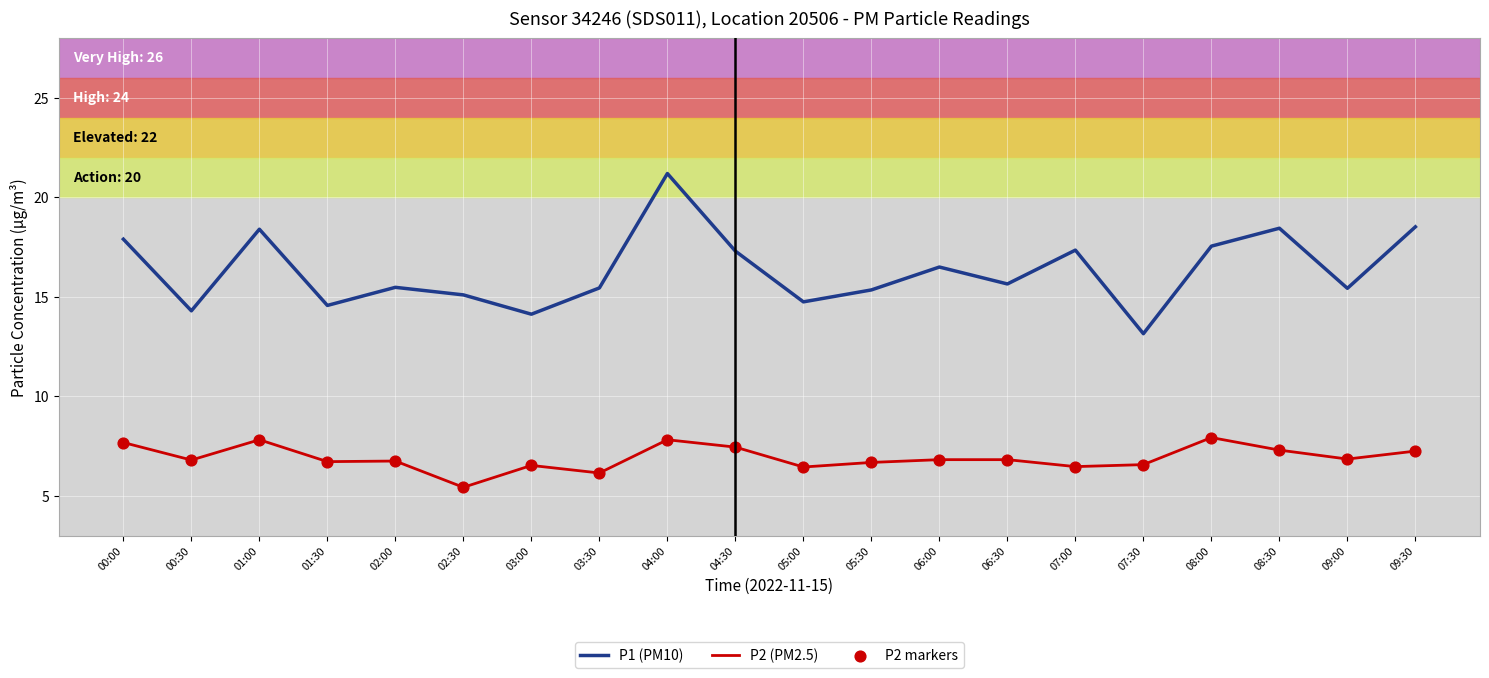

At how many categories does at least one series exceed 12?

20